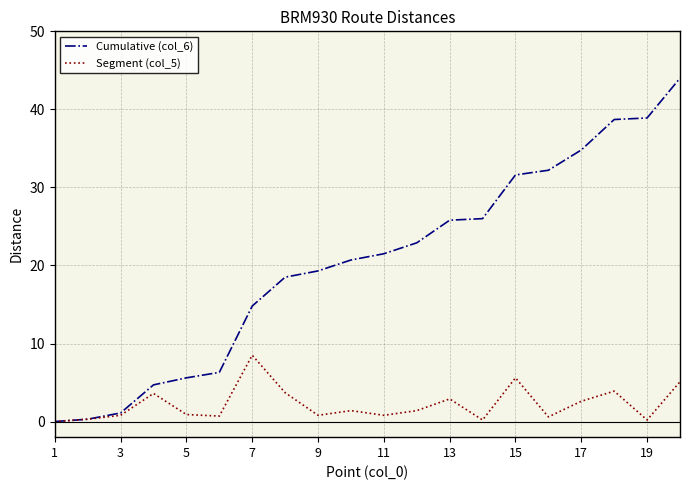

Which series has the largest total across all categories?

Cumulative (col_6)